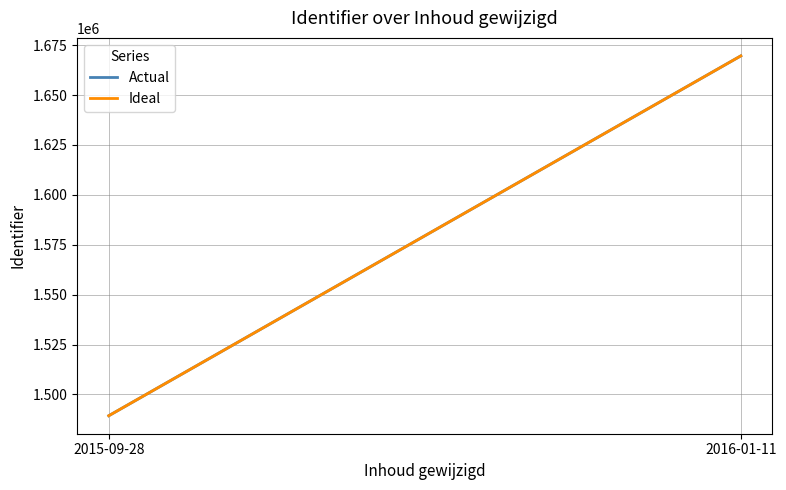

What is the minimum value for Ideal?

1489326